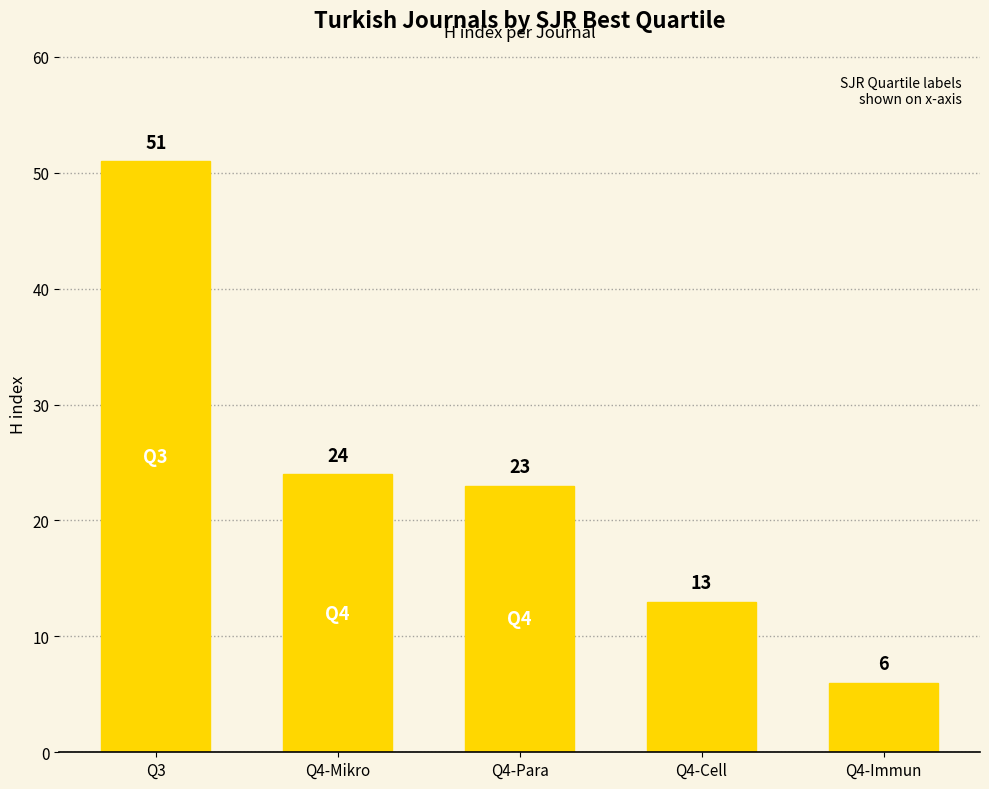

Reading right to left, list all the values displayed in this chart.

Q4-Immun=6	Q4-Cell=13	Q4-Para=23	Q4-Mikro=24	Q3=51